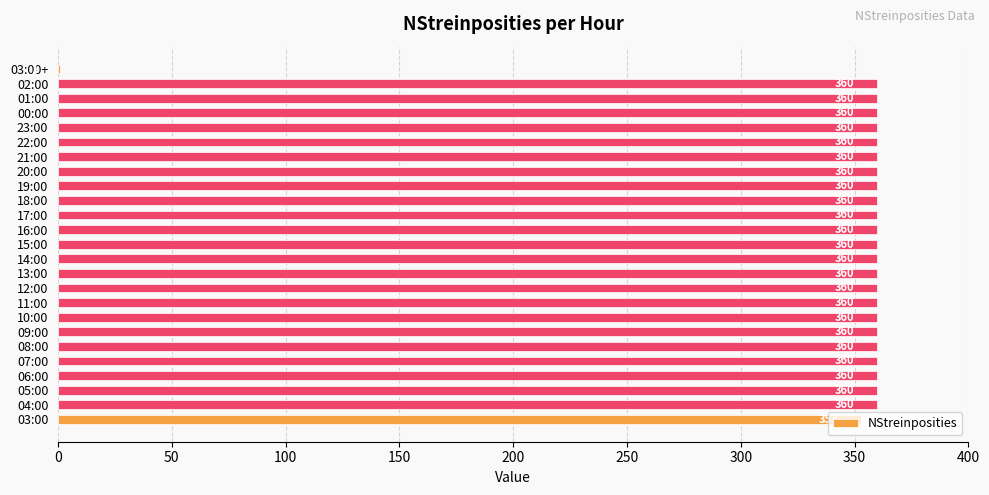

What is the ratio of the value at 13:00 to the value at 02:00?

1.0